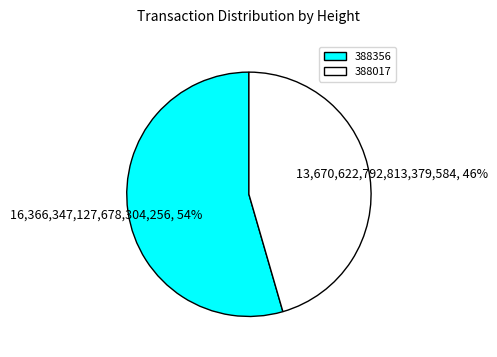

Combined, do 388356 and 388017 account for over 50%?

Yes